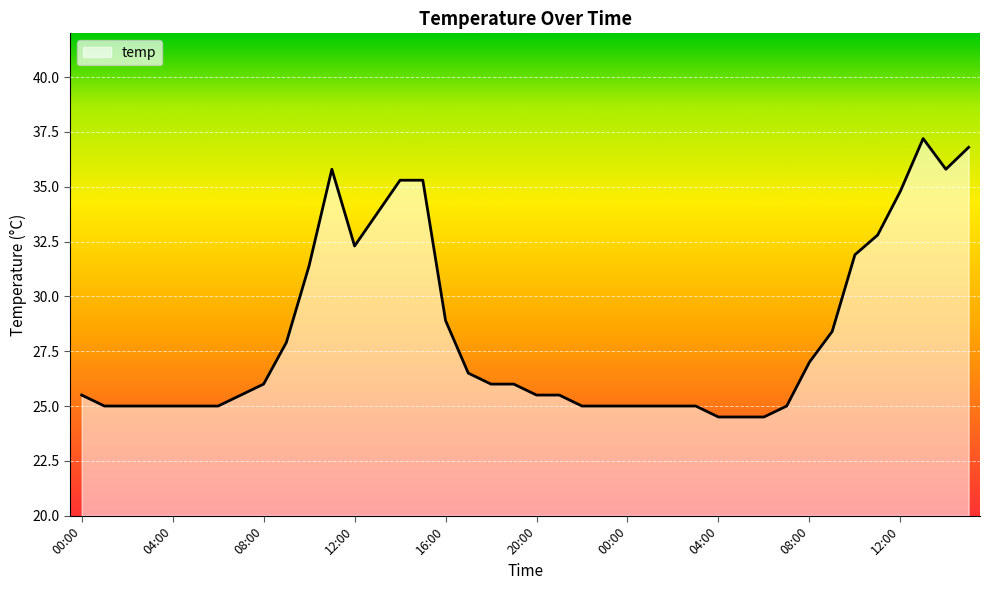

What is the difference between the maximum and minimum values?

12.7